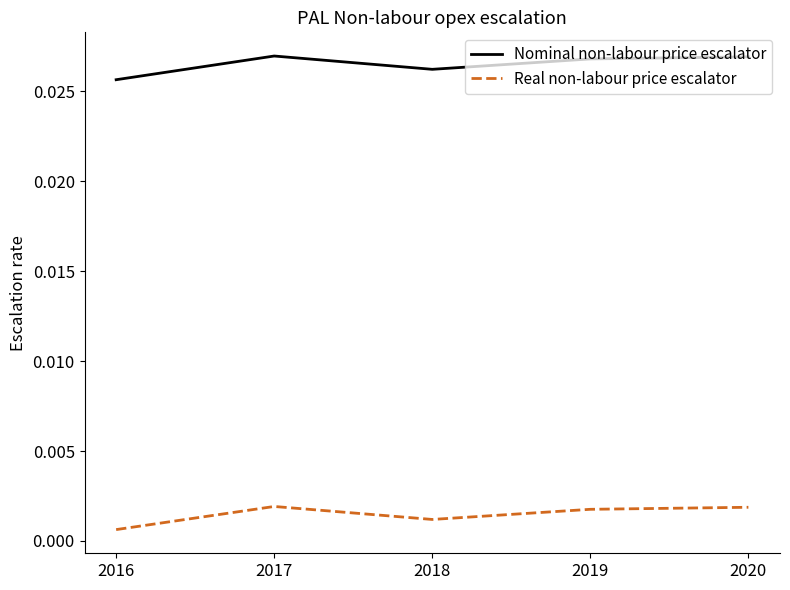

Is the value of Nominal non-labour price escalator at 2019 greater than the value of Real non-labour price escalator at 2016?

Yes